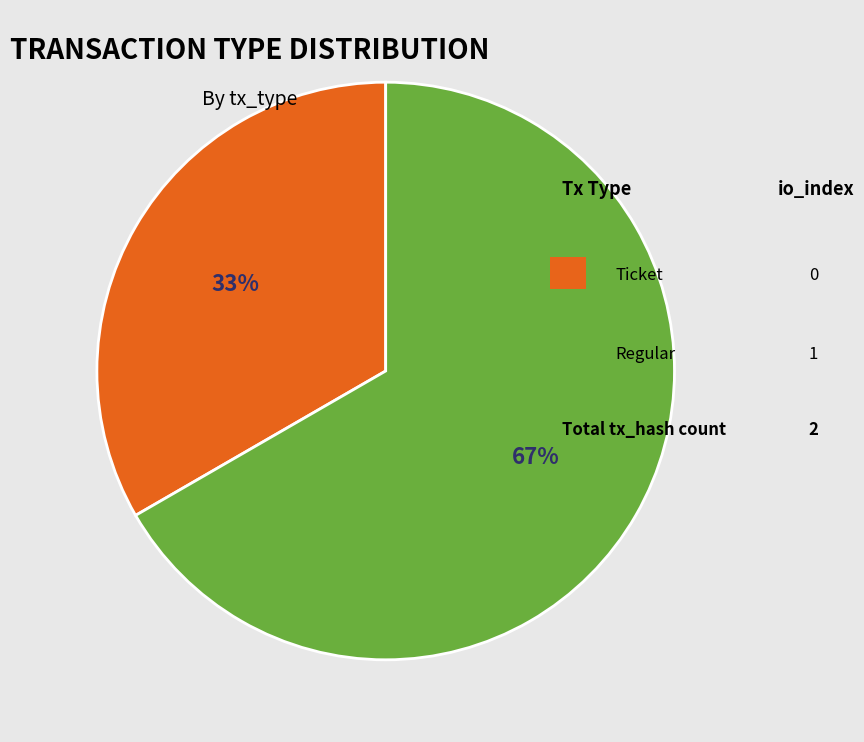

Is there a majority slice in this chart?

Yes